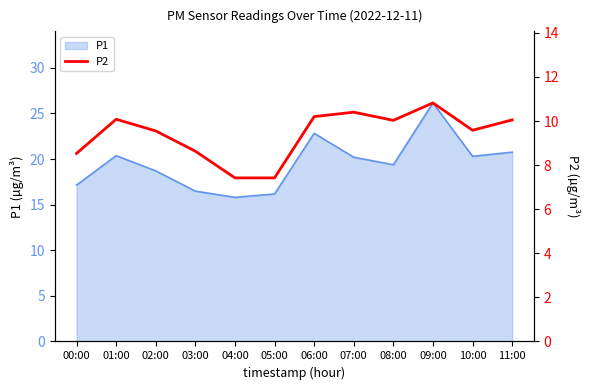

The P1 series shows 18.7 at 02:00. True or false?

True